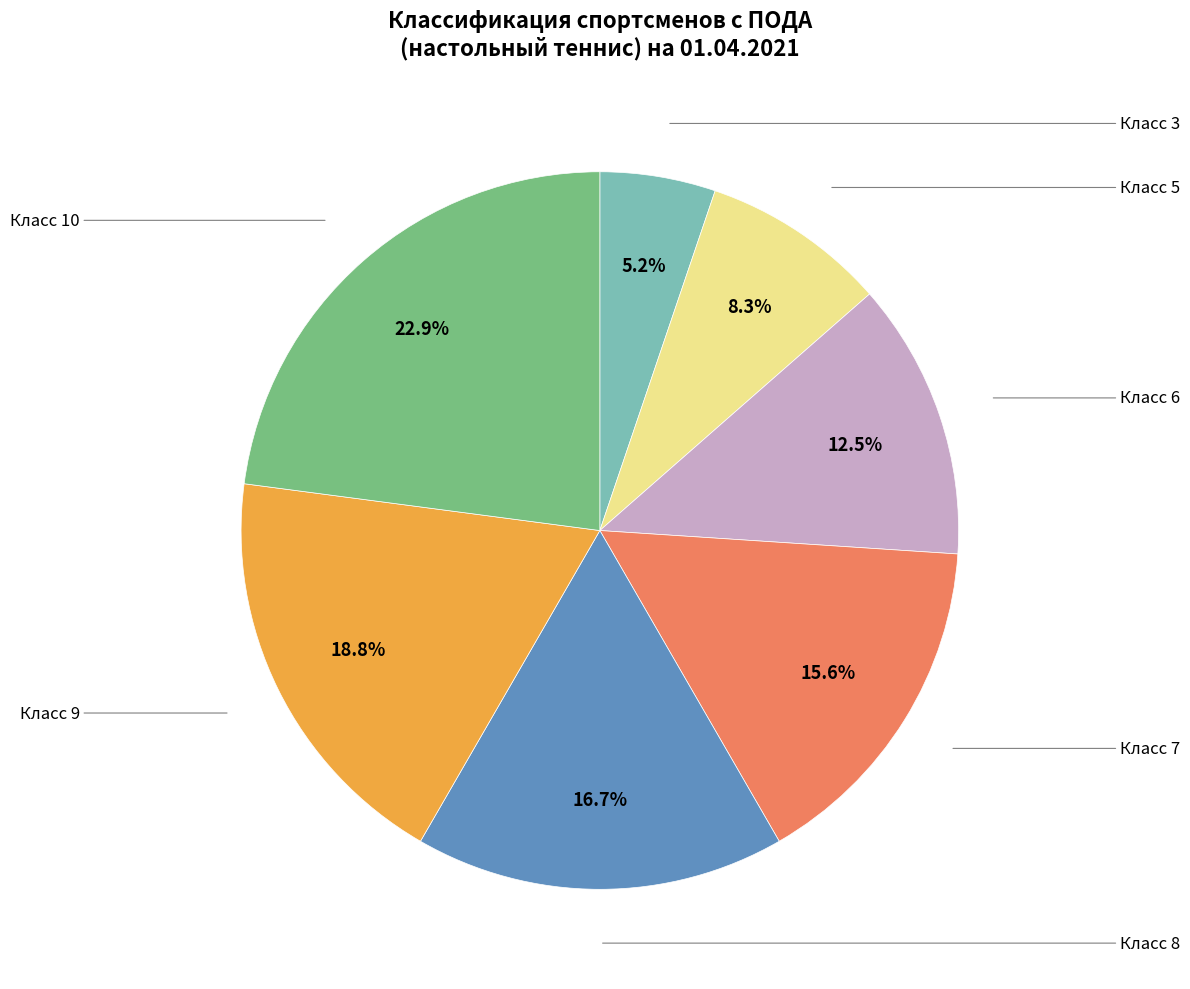

Is there any slice that represents more than half of the pie?

No